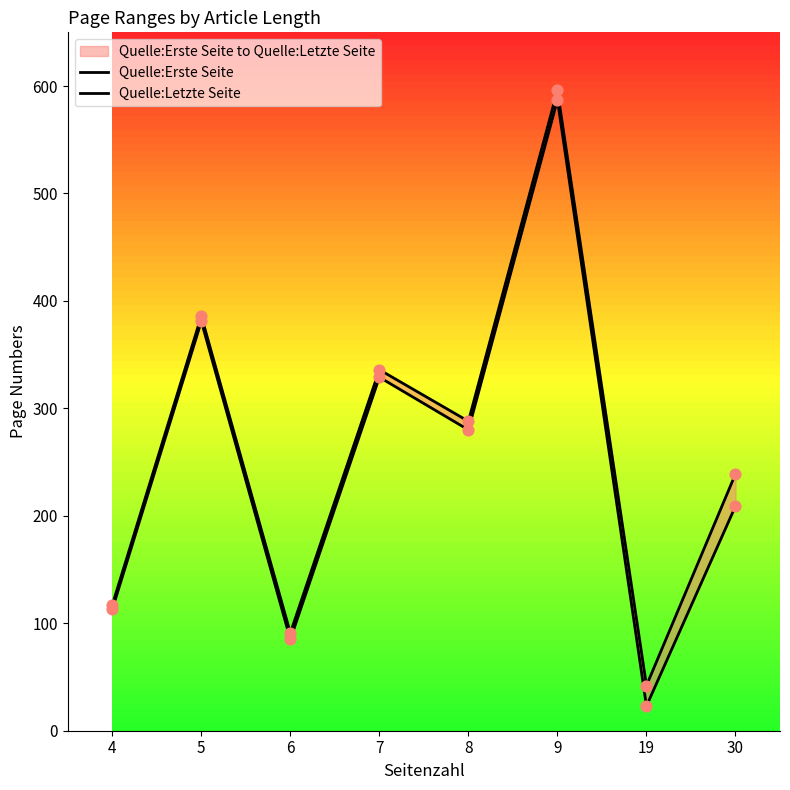

Which series has the largest total across all categories?

Quelle:Letzte Seite